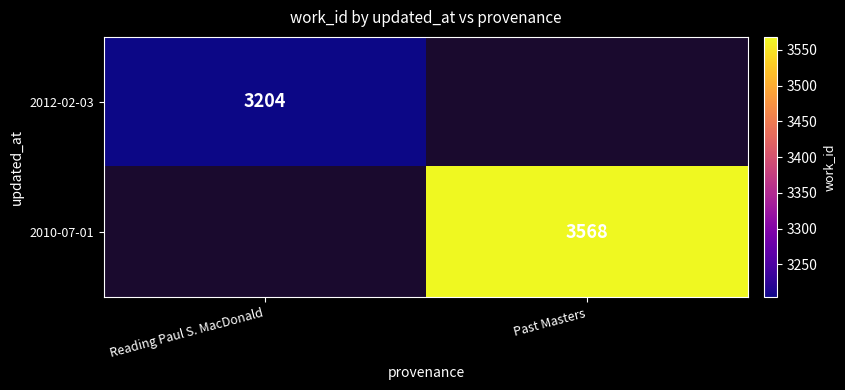

The 2012-02-03 series shows 4615 at Reading Paul S. MacDonald. True or false?

False